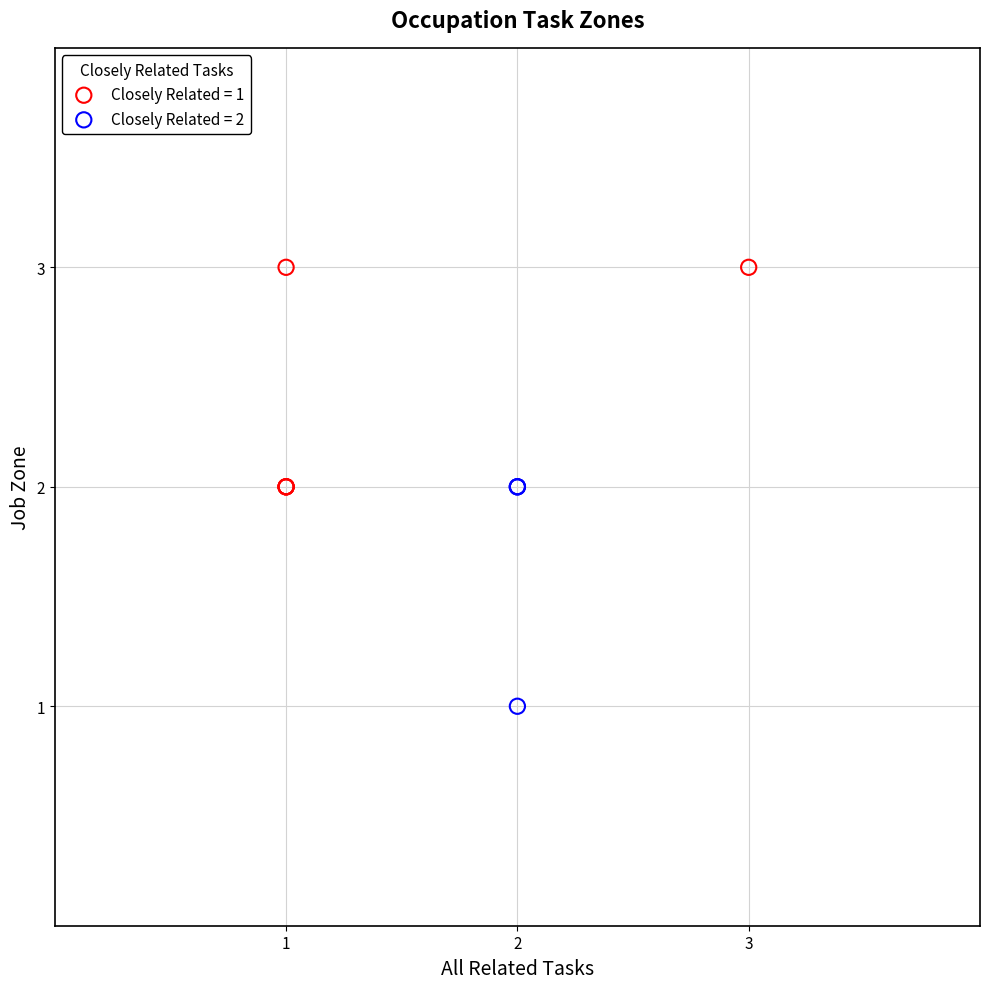

Which series reaches the minimum Y coordinate?

Closely Related = 2